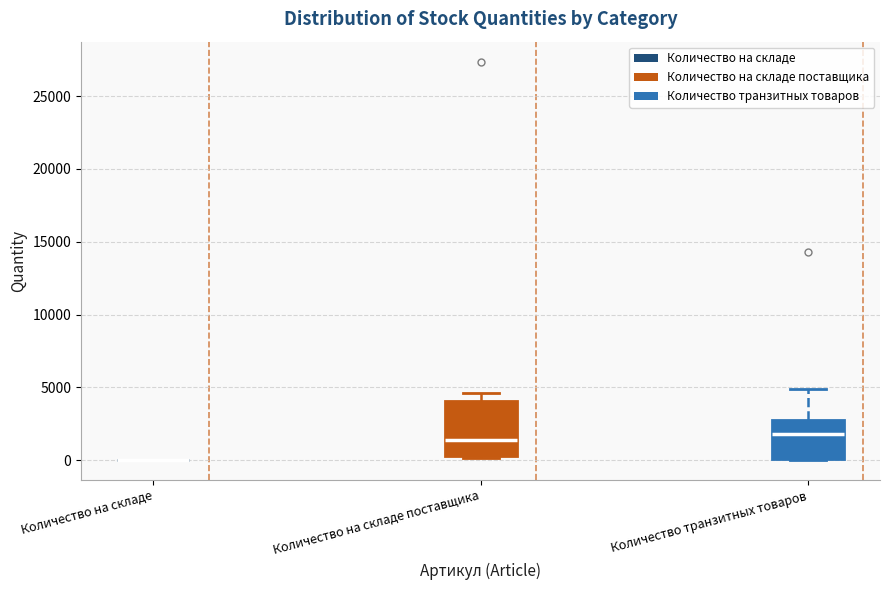

Reading left to right, read every box against the y-axis: the position of its median line, the range the box covers, and the ends of its whiskers. The values are not printed on the chart, so give them approximately, as read against the axis.

Количество на складе: box collapsed to a line at 0, whiskers 0 to 0
Количество на складе поставщика: median 1500, box 500 to 4000, whiskers 0 to 4500
Количество транзитных товаров: median 2000, box 0 to 3000, whiskers 0 to 5000